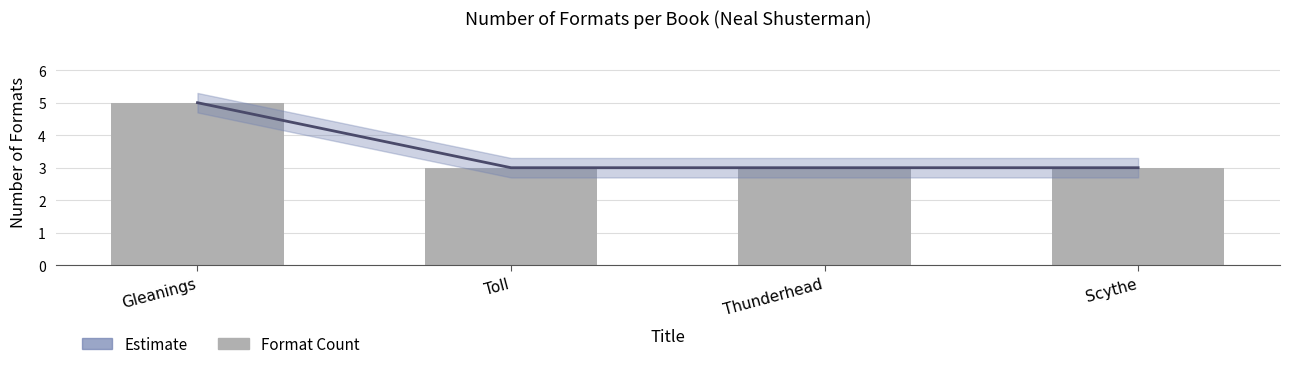

Which series changed the most between Toll and Thunderhead?

Estimate